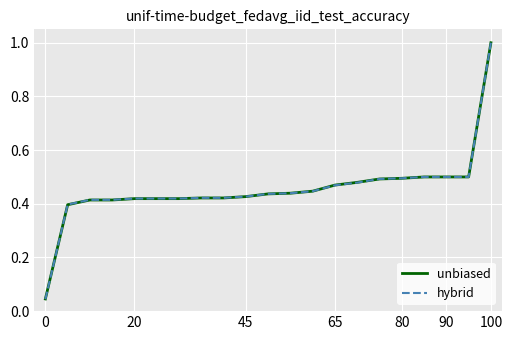

What is the maximum value for hybrid?

1.0